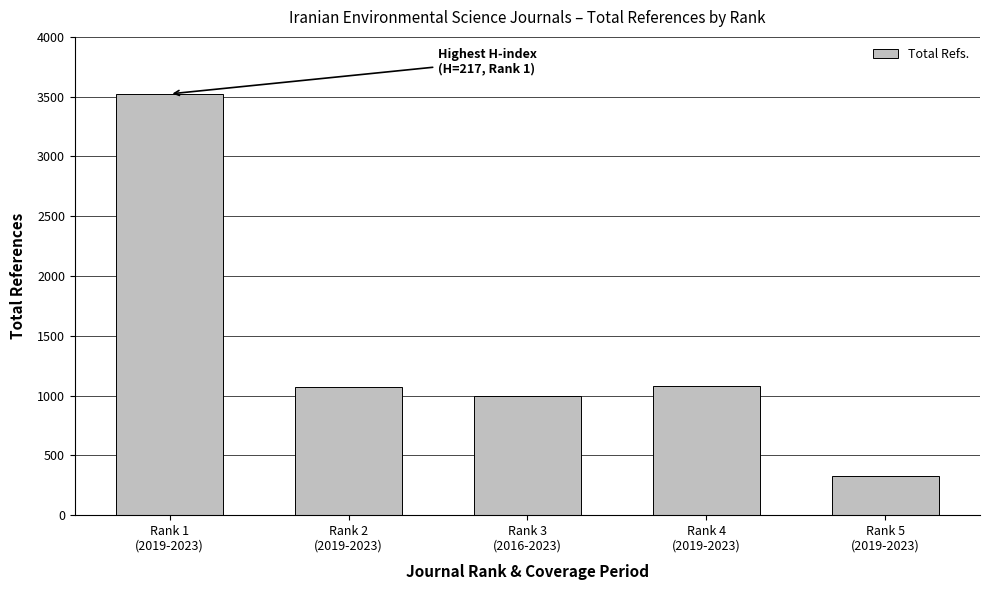

What is the sum of all values?

7006